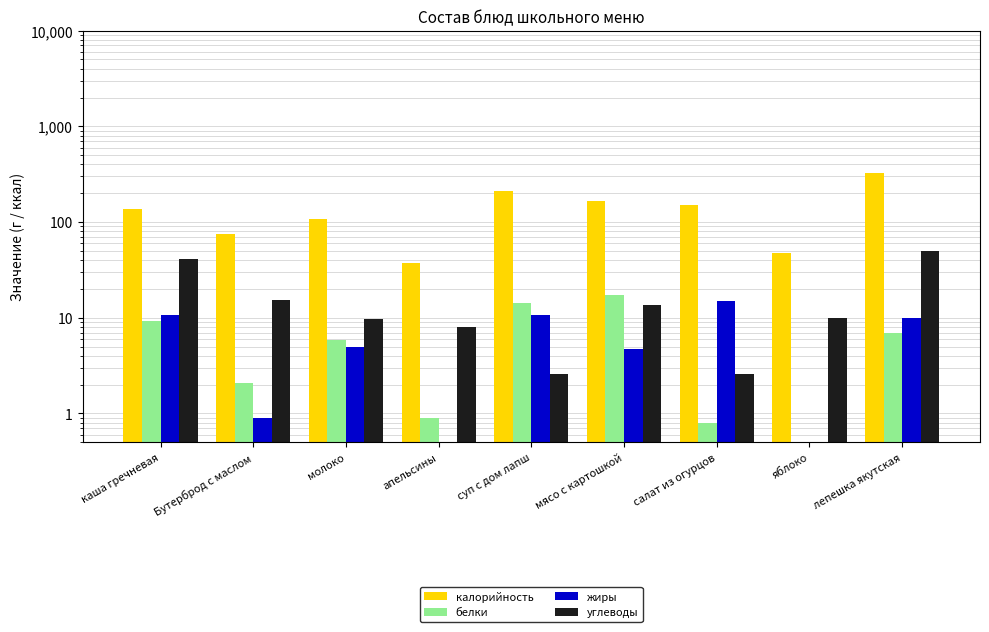

At молоко, list the series in order from largest to smallest.

калорийность, углеводы, белки, жиры